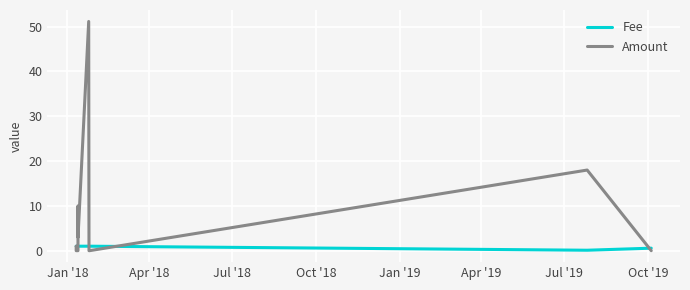

What is the difference between the maximum and second lowest values in the Amount series?

51.2